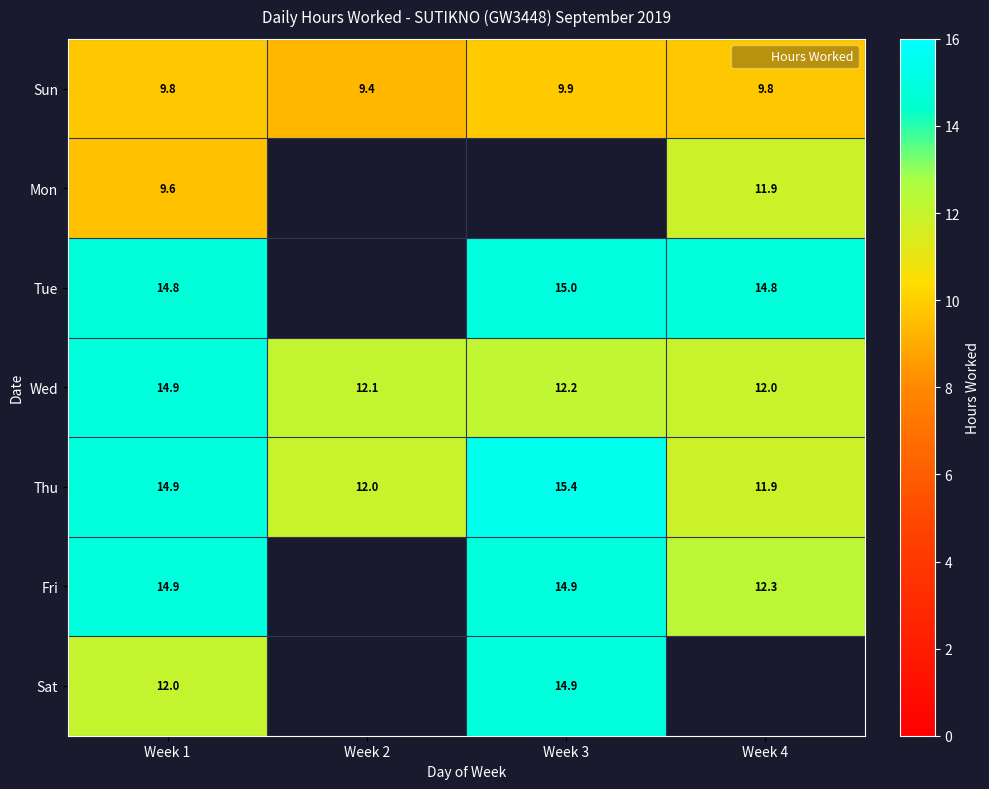

At how many categories does at least one series exceed 12?

4